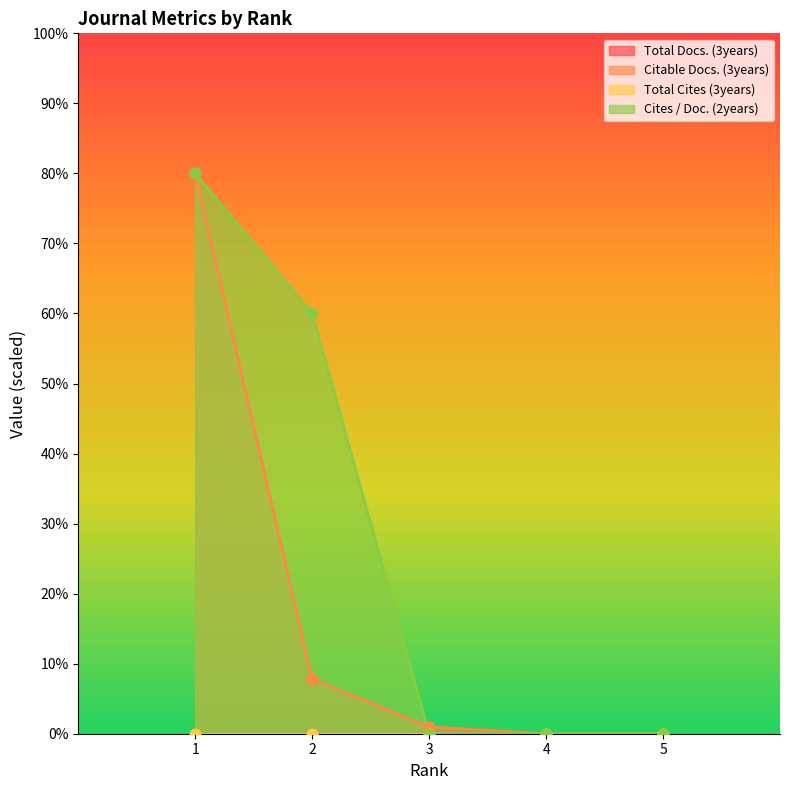

Which series has the largest total across all categories?

Cites / Doc. (2years)